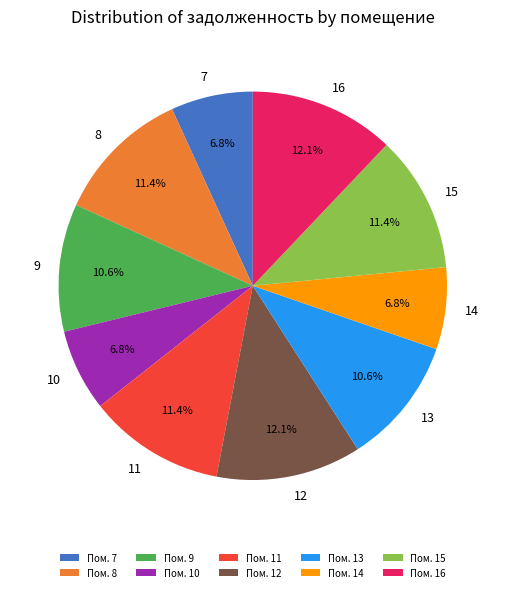

Count the number of slices in the pie.

10